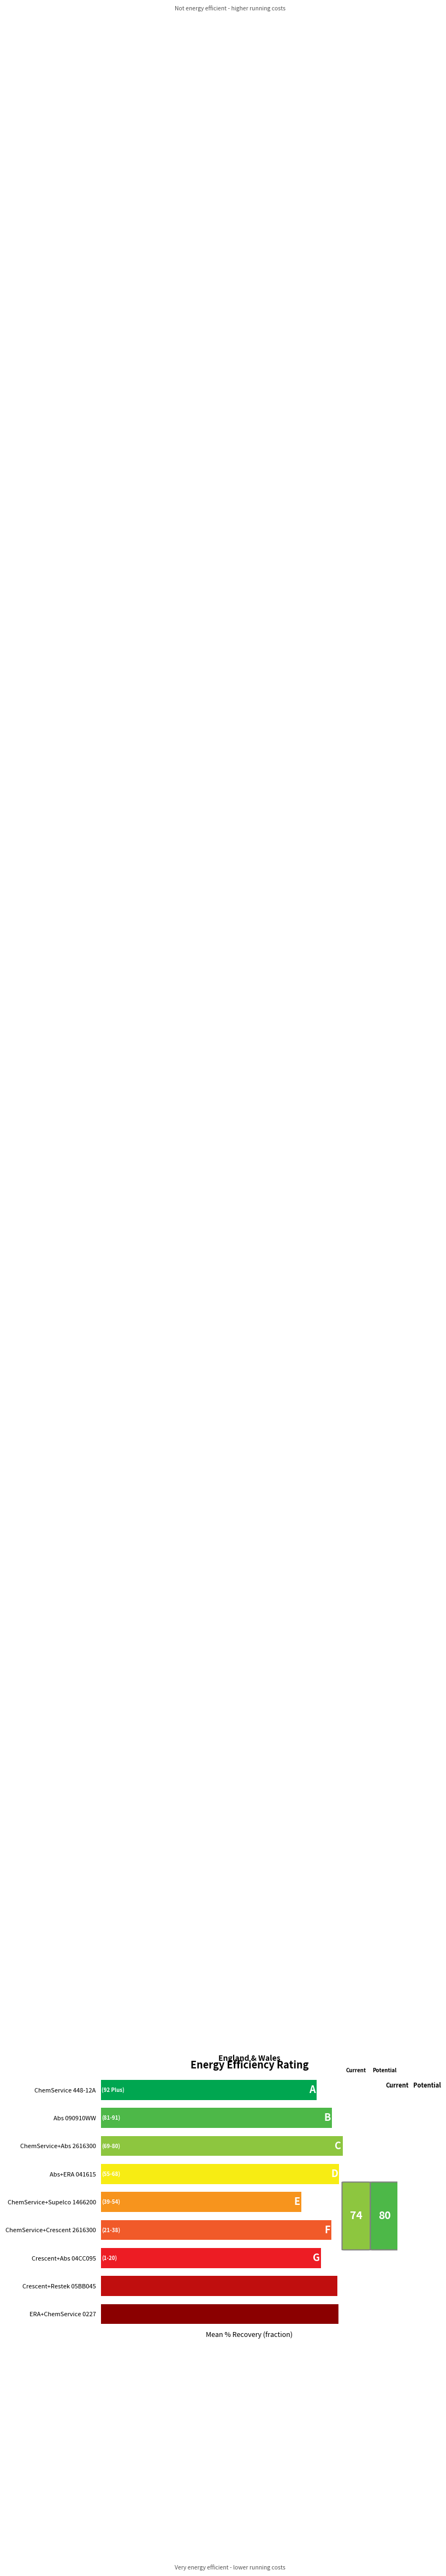

Does the chart contain any negative values?

No